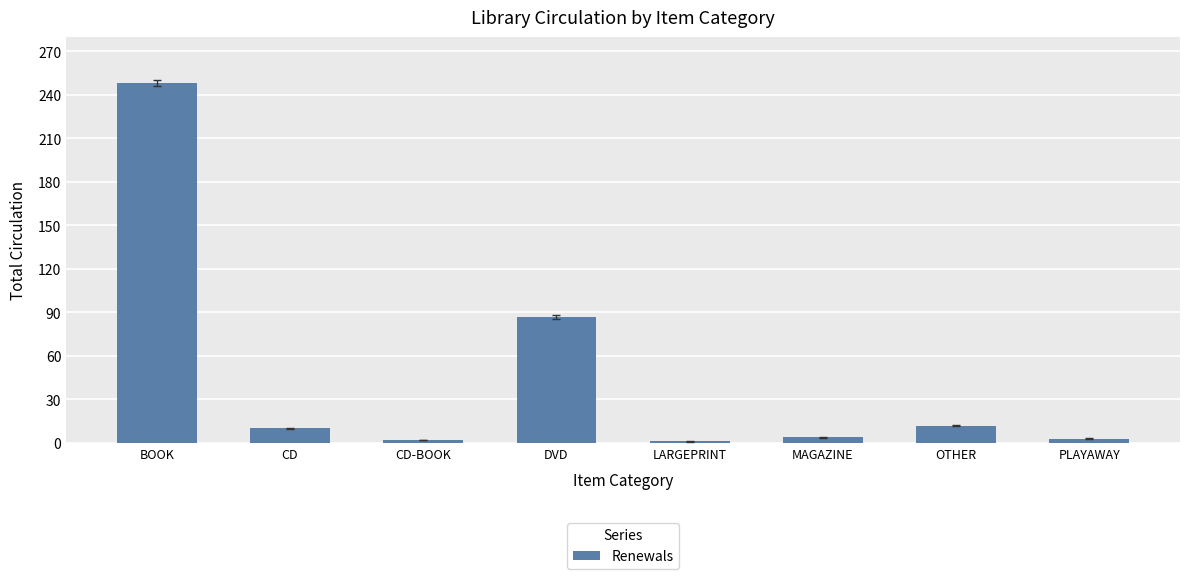

What is the greatest value displayed?

248